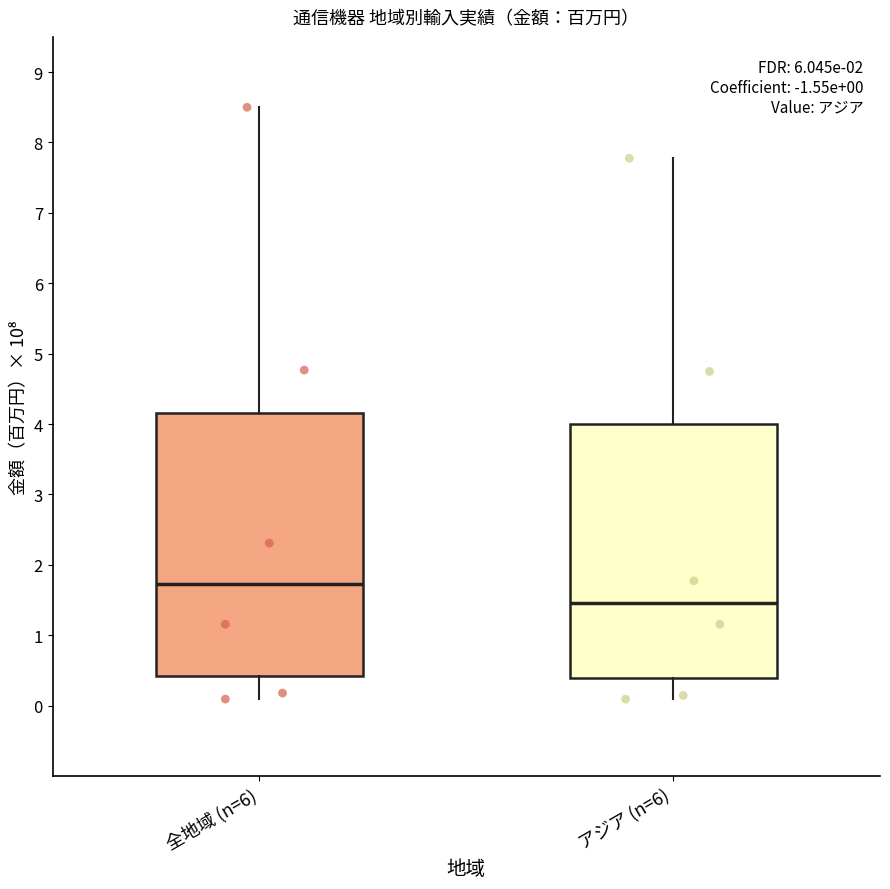

Comparing the boxes themselves (not the whiskers), which one is the tallest?

全地域 (n=6)